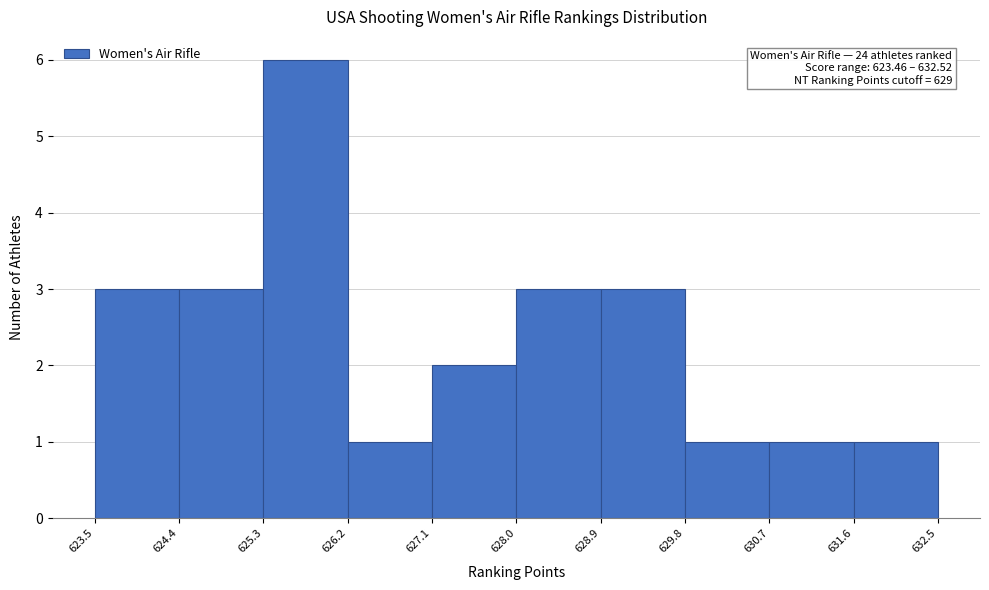

Over which range of the x-axis is the bar tallest?

625.3 to 626.2